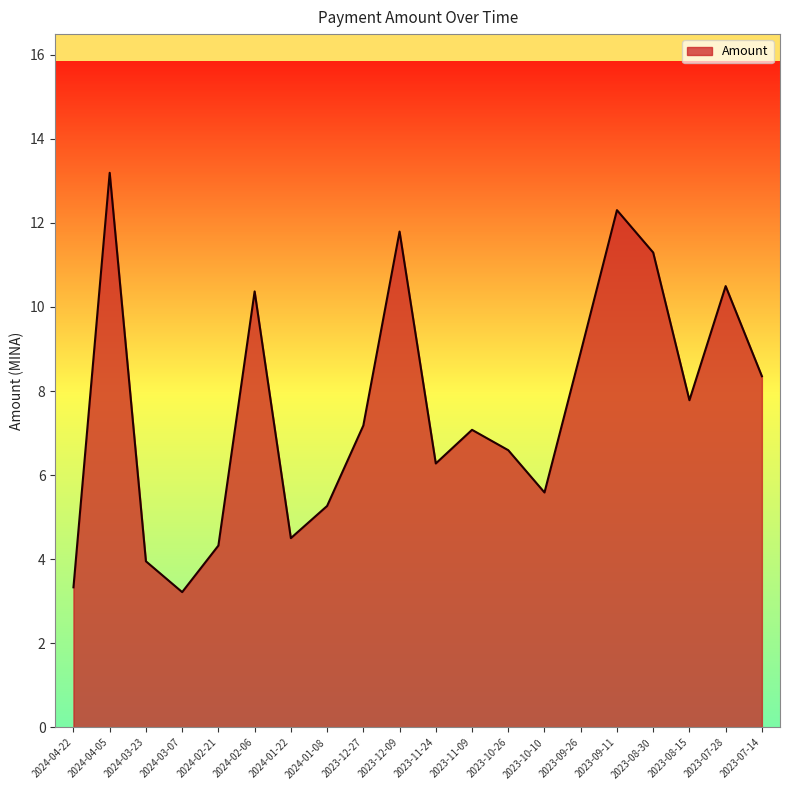

What is the smallest value displayed?

3.2